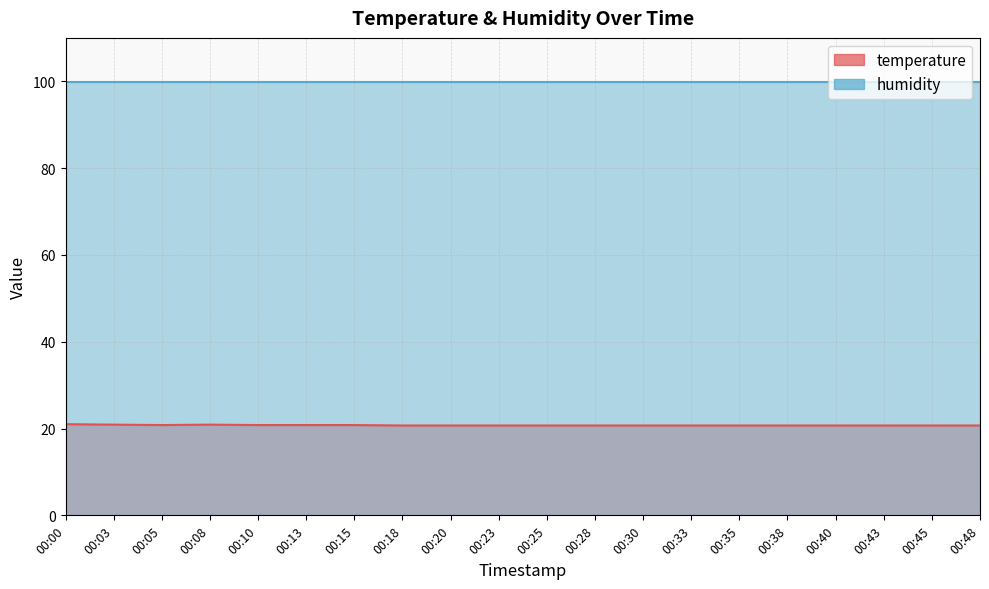

What is the minimum value shown in the chart?

20.7